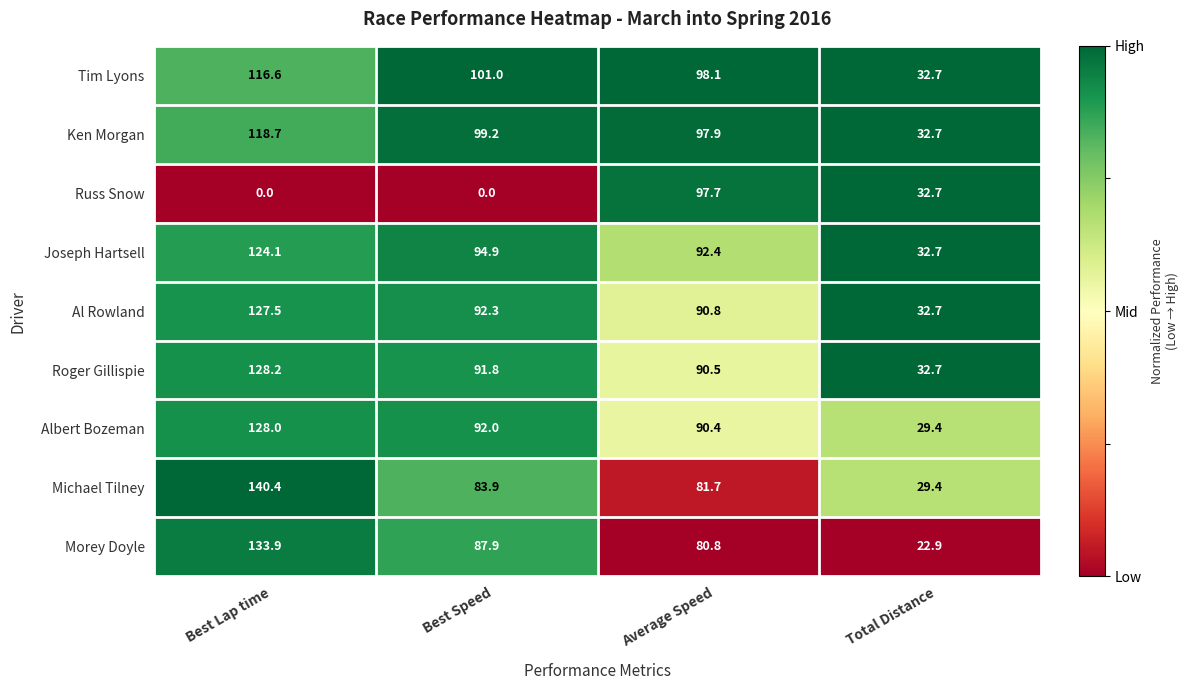

Which series changed the most between Best Lap time and Average Speed?

Russ Snow